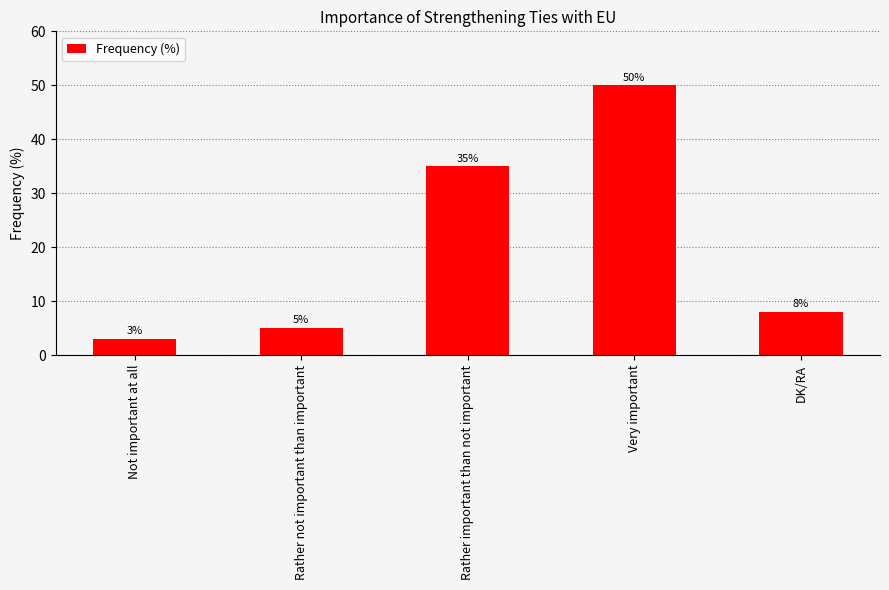

Reading left to right, transcribe all the data shown in this chart.

Not important at all=3	Rather not important than important=5	Rather important than not important=35	Very important=50	DK/RA=8